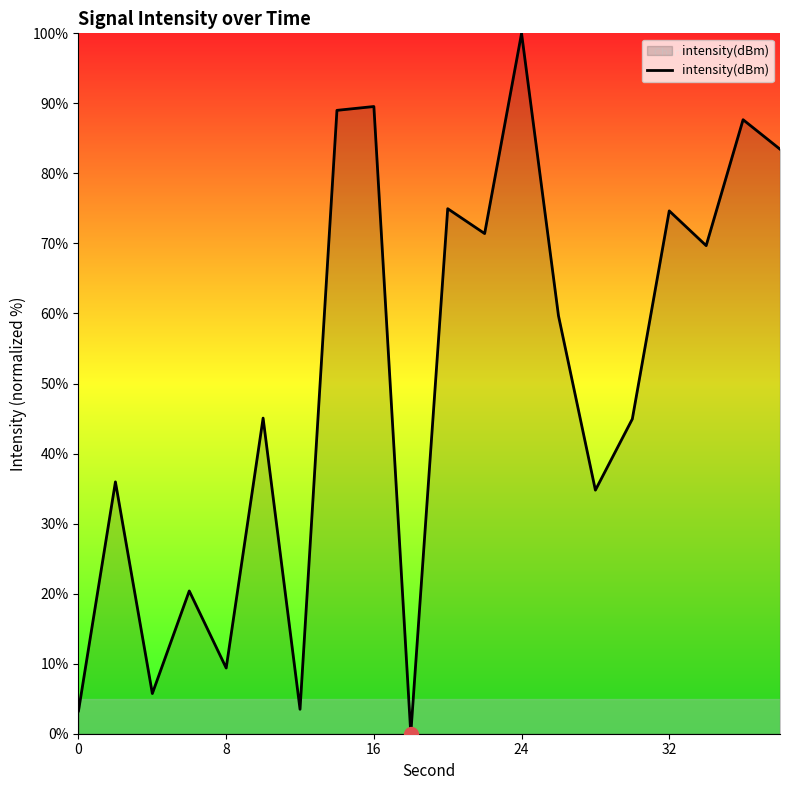

What is the difference between the maximum and minimum values?

100.0